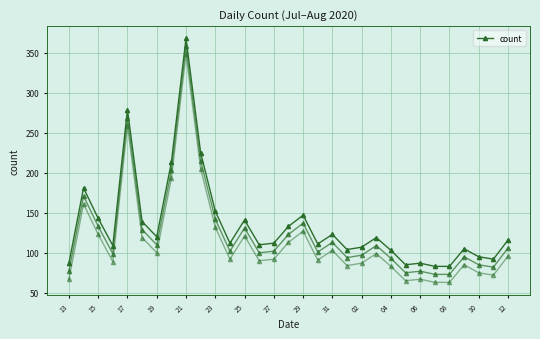

Does the chart have visible grid lines?

Yes